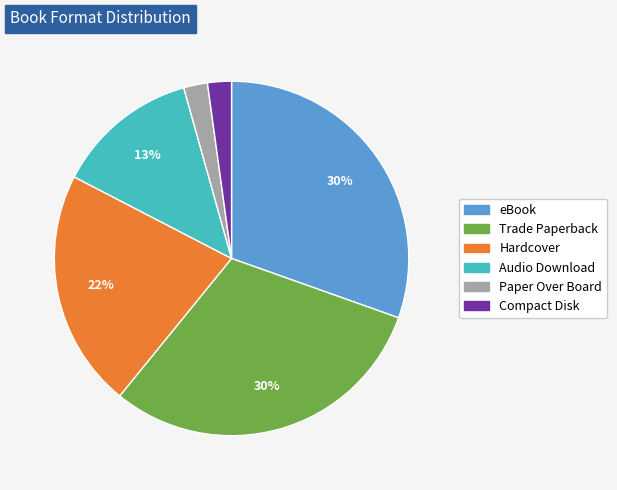

Combined, do Trade Paperback and eBook account for over 50%?

Yes